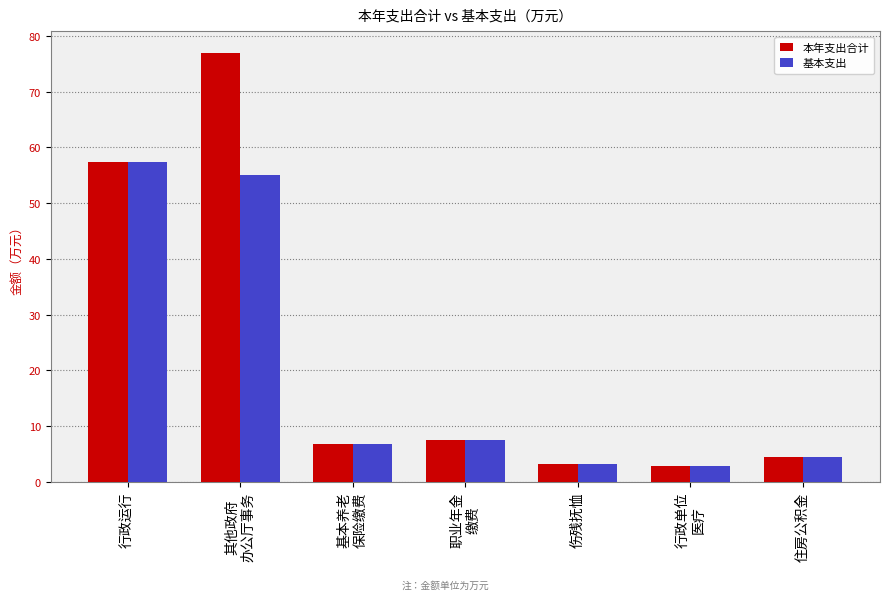

What is the average value of the 基本支出 series?

19.6